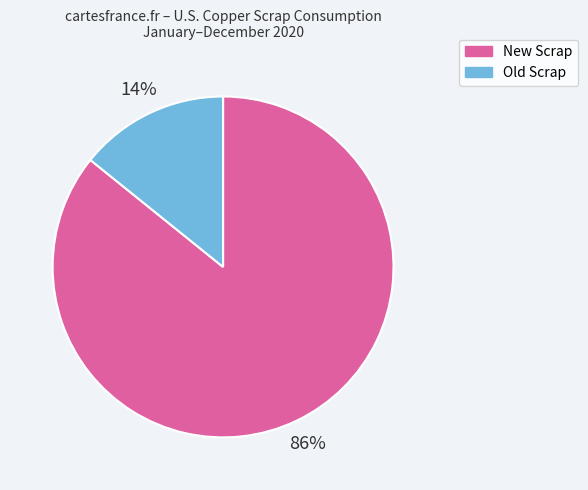

To the nearest percent, what portion does Old Scrap represent?

14%